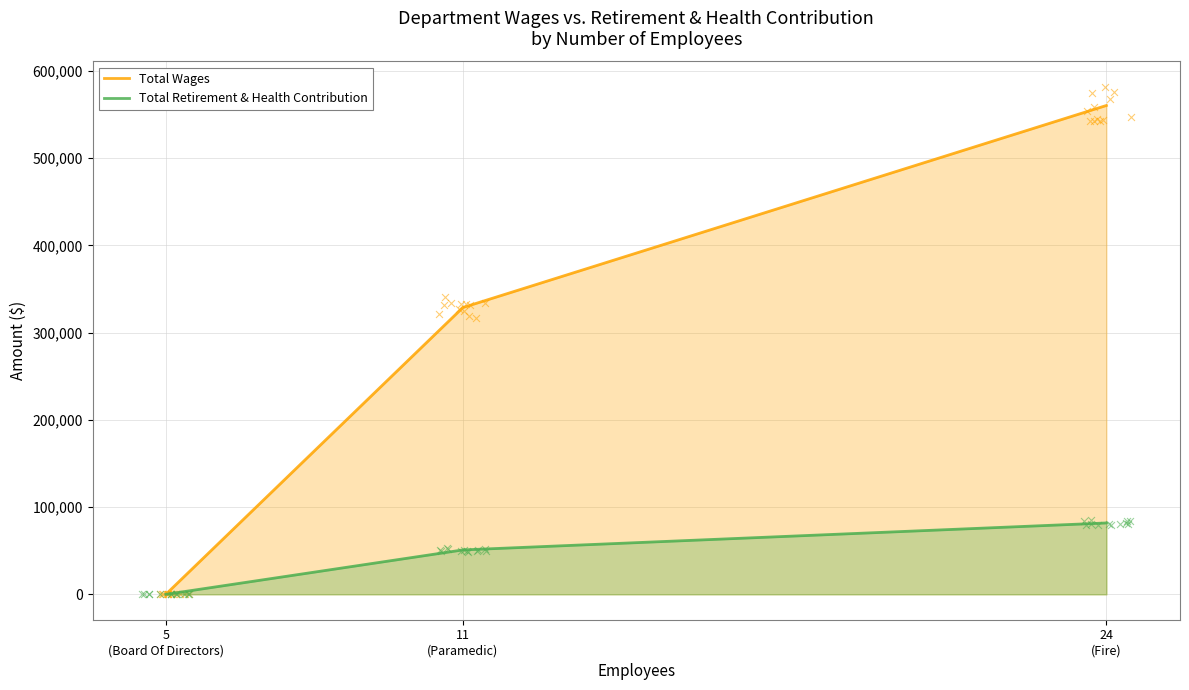

Which series reaches the maximum Y coordinate?

Total Wages